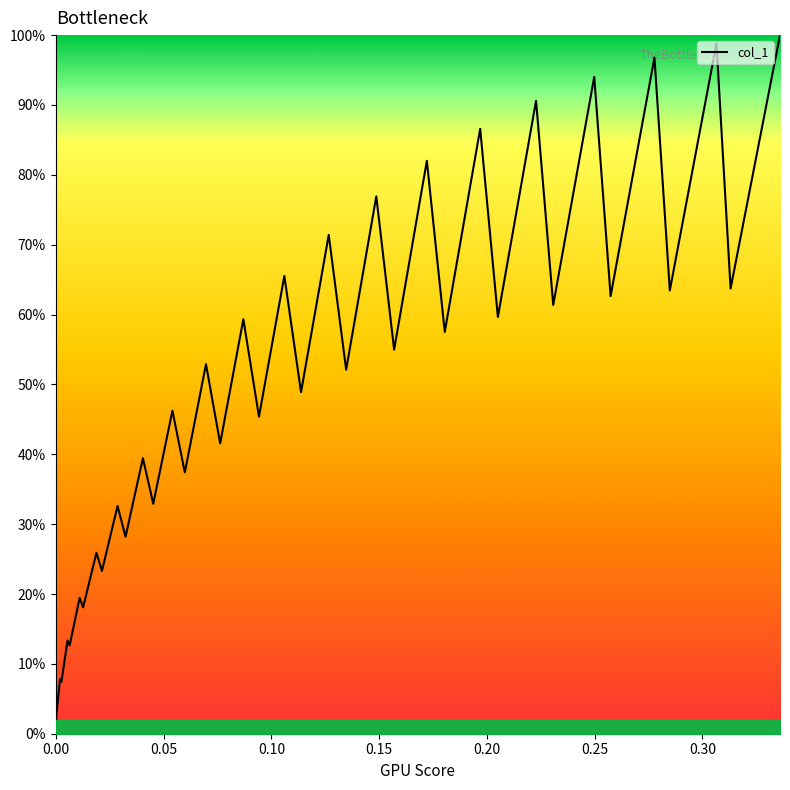

Is this an area chart (filled region under the line)?

Yes